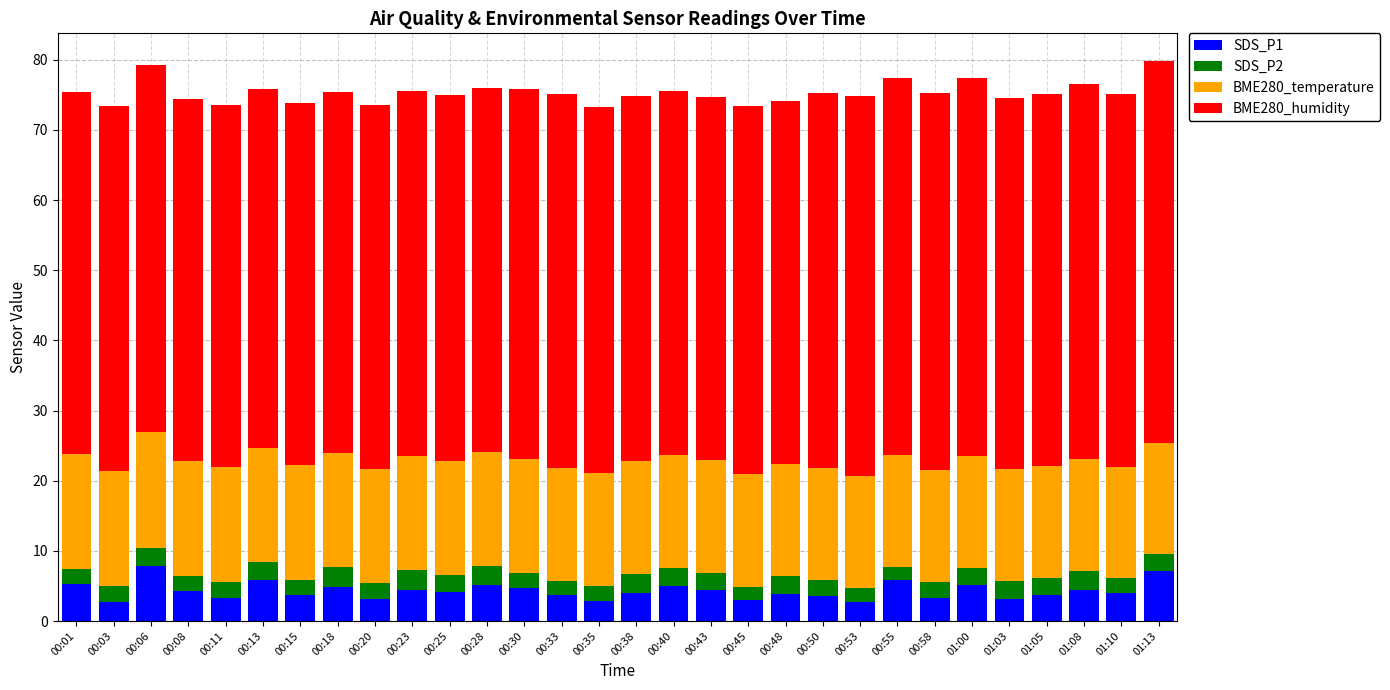

What is the maximum value for SDS_P1?

7.9